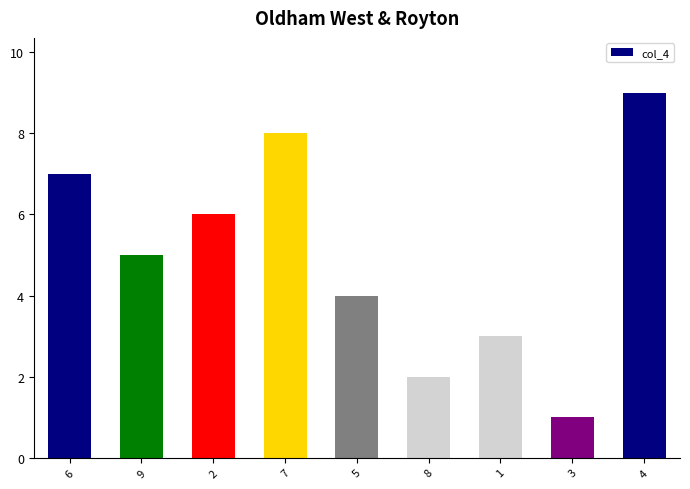

What is the difference between the values at 9 and 7?

3